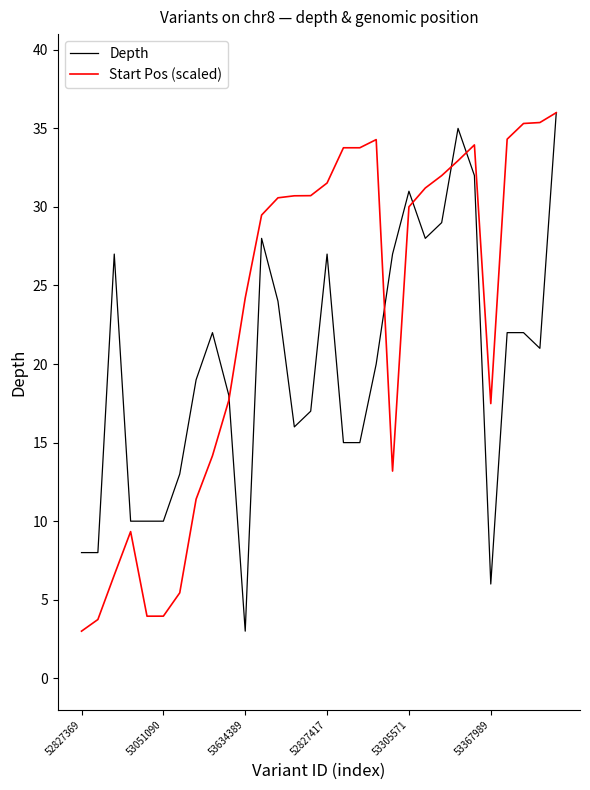

What is the highest value of the Depth series?

36.0